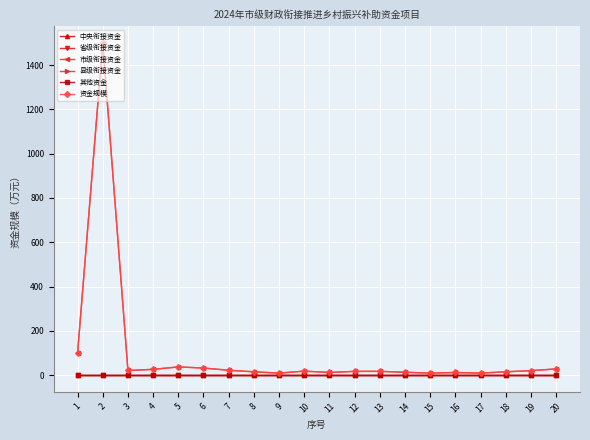

List the labels in order of 省级衔接资金 value, smallest first.

1, 2, 3, 4, 5, 6, 7, 8, 9, 10, 11, 12, 13, 14, 15, 16, 17, 18, 19, 20